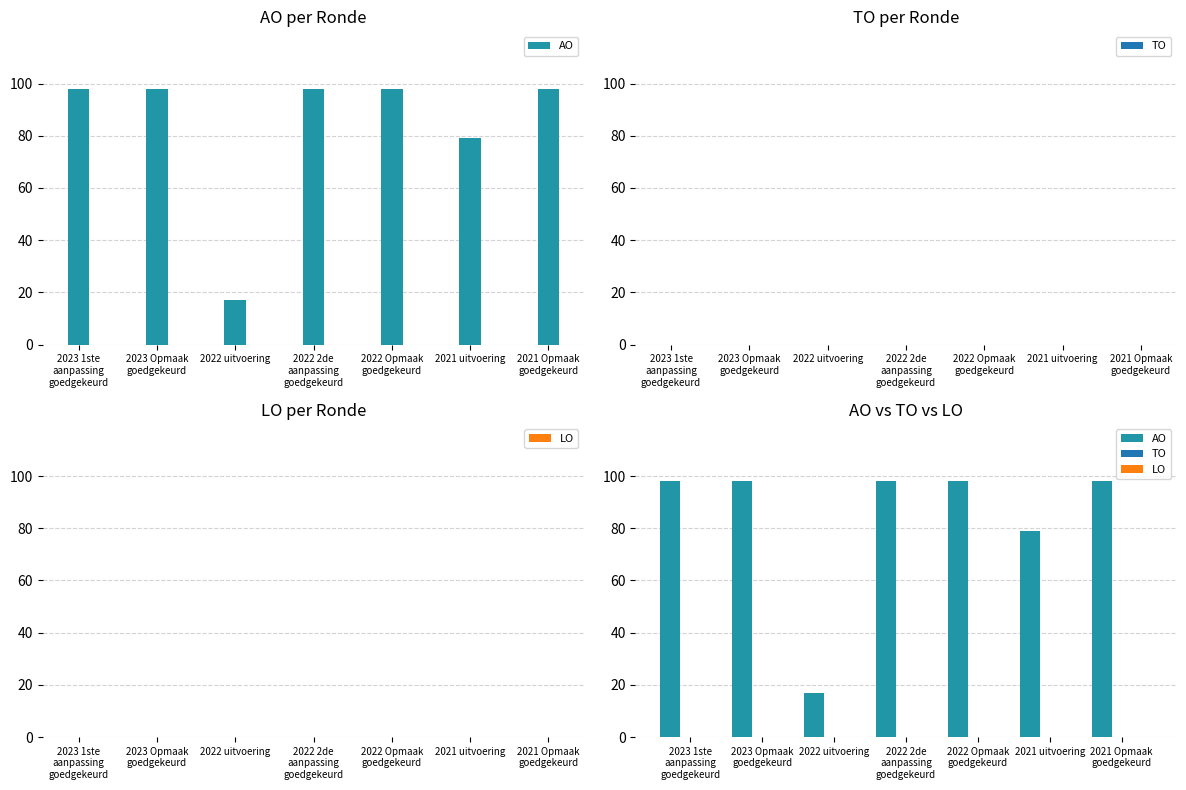

Reading left to right, extract all data points from this chart.

AO: 2023 1ste
aanpassing
goedgekeurd=98	2023 Opmaak
goedgekeurd=98	2022 uitvoering=17	2022 2de
aanpassing
goedgekeurd=98	2022 Opmaak
goedgekeurd=98	2021 uitvoering=79	2021 Opmaak
goedgekeurd=98
TO: 2023 1ste
aanpassing
goedgekeurd=0	2023 Opmaak
goedgekeurd=0	2022 uitvoering=0	2022 2de
aanpassing
goedgekeurd=0	2022 Opmaak
goedgekeurd=0	2021 uitvoering=0	2021 Opmaak
goedgekeurd=0
LO: 2023 1ste
aanpassing
goedgekeurd=0	2023 Opmaak
goedgekeurd=0	2022 uitvoering=0	2022 2de
aanpassing
goedgekeurd=0	2022 Opmaak
goedgekeurd=0	2021 uitvoering=0	2021 Opmaak
goedgekeurd=0